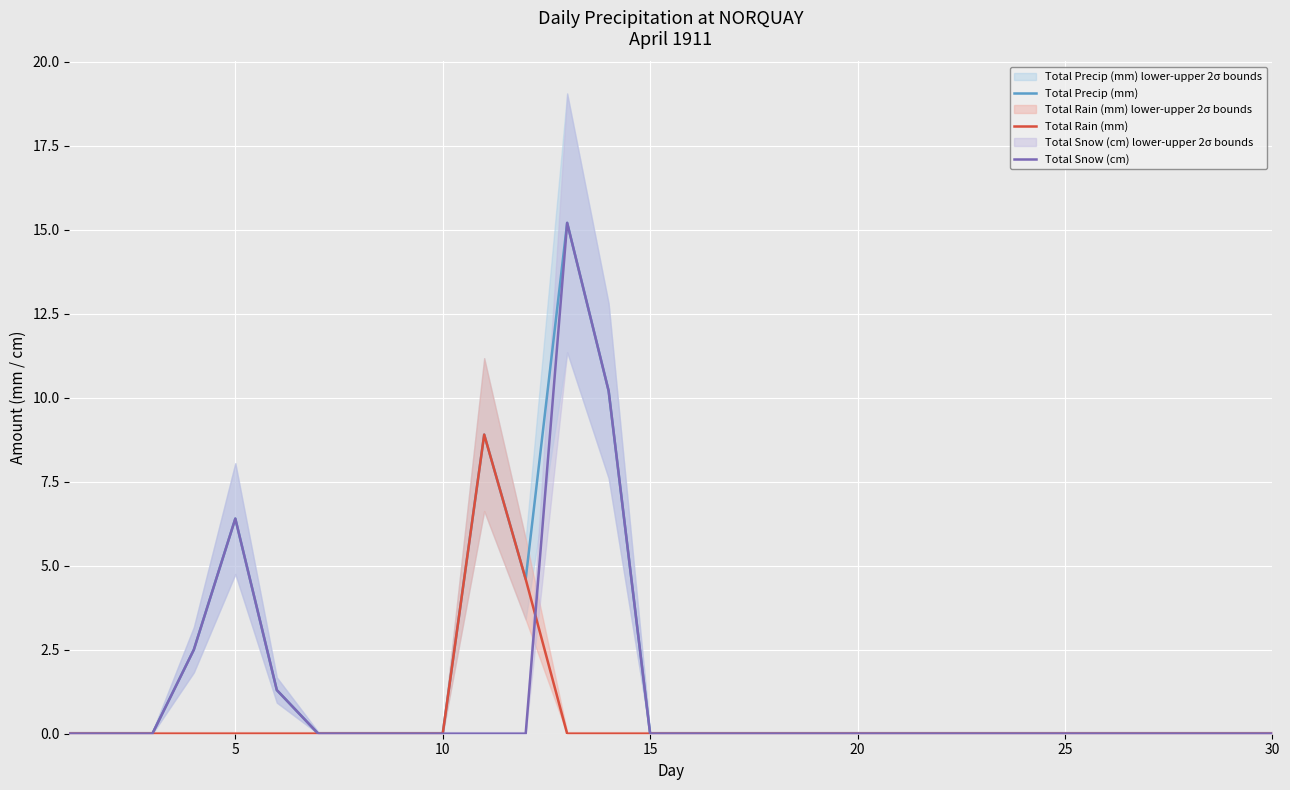

Rank the series by their maximum value, from lowest to highest.

Total Rain (mm), Total Precip (mm), Total Snow (cm)